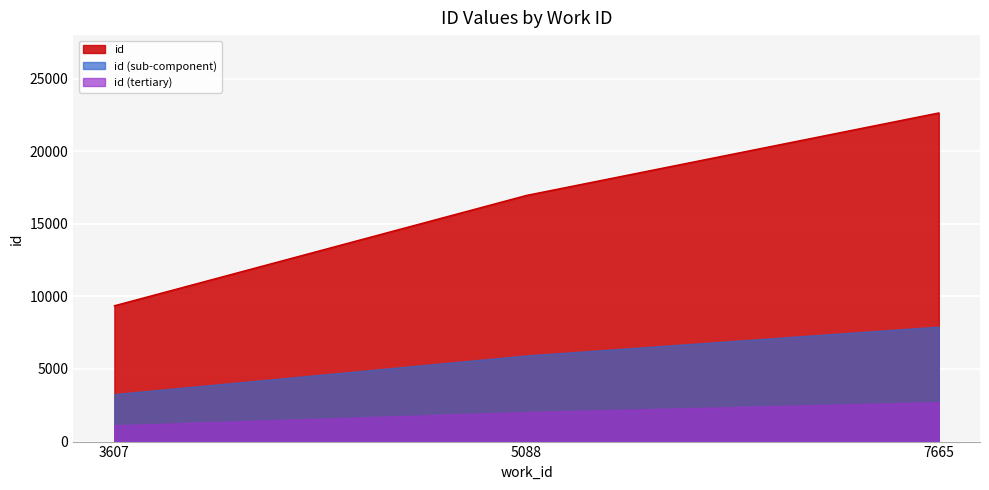

Reading left to right, what are all the values shown in this chart?

9356	16960	22640